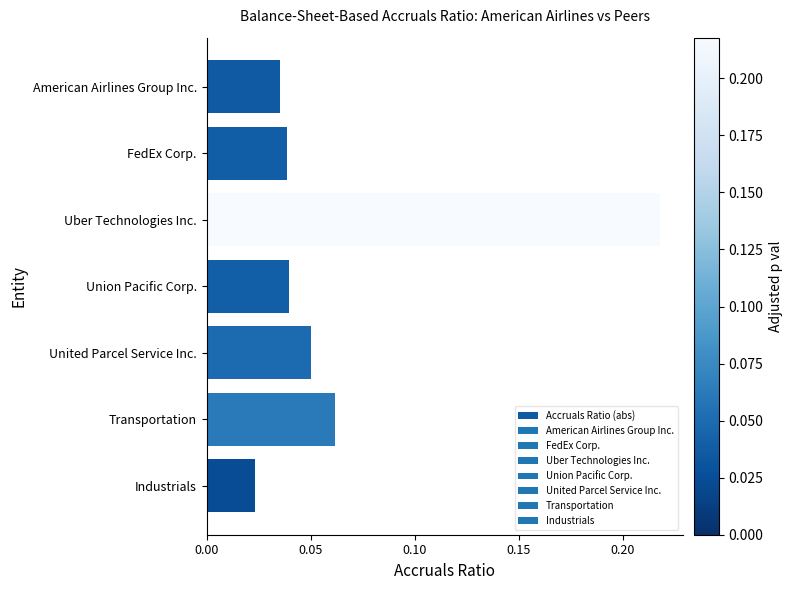

Between Uber Technologies Inc. and FedEx Corp., which is larger?

Uber Technologies Inc.